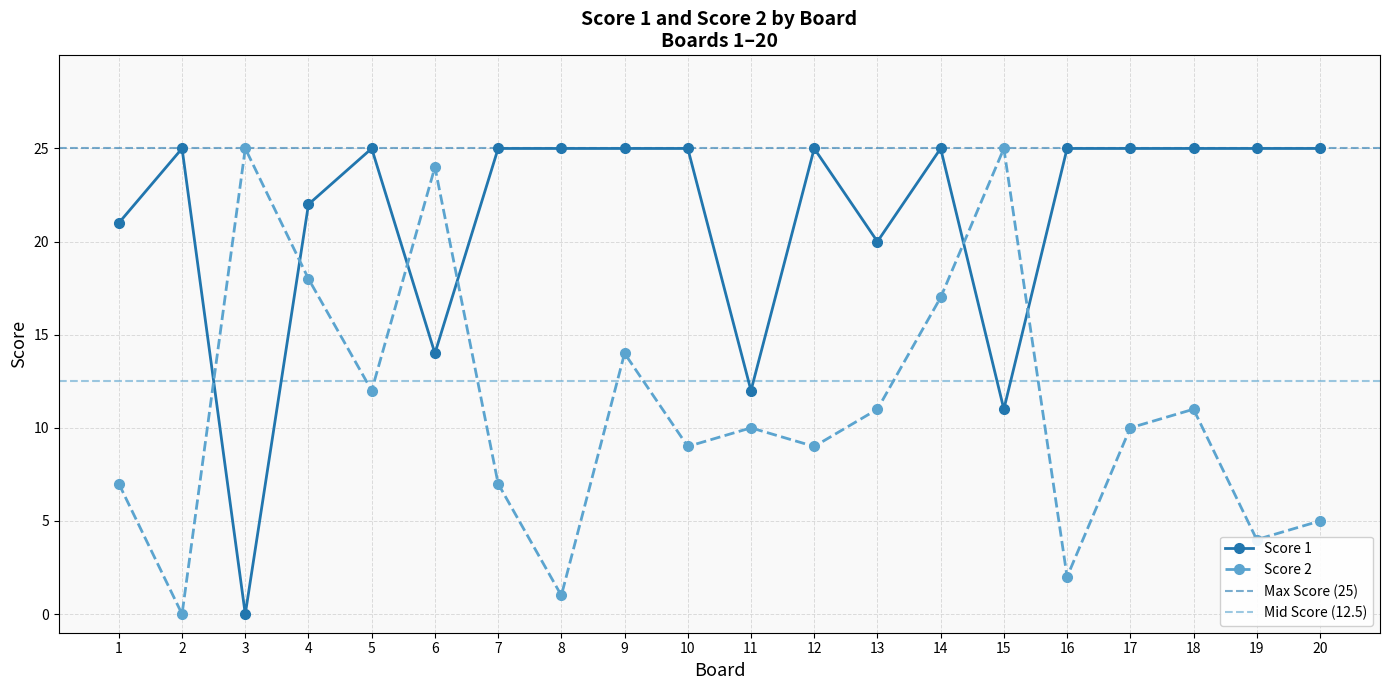

Which series has the largest total across all categories?

Score 1